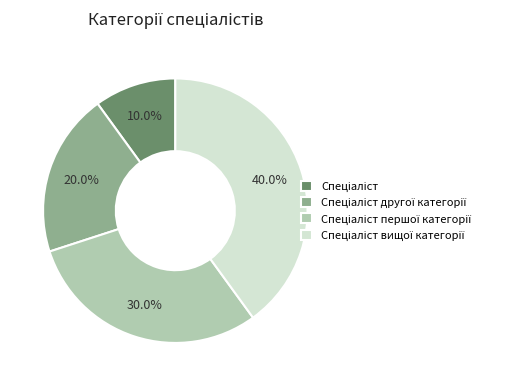

Does any single category account for the majority?

No